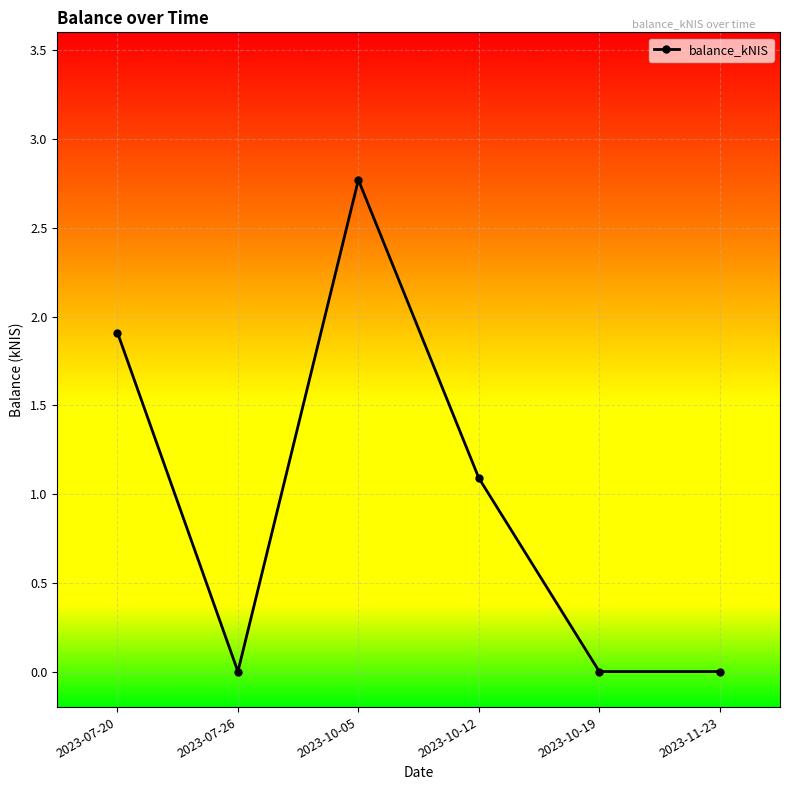

What is the sum of the values at 2023-10-05 and 2023-11-23?

2.8